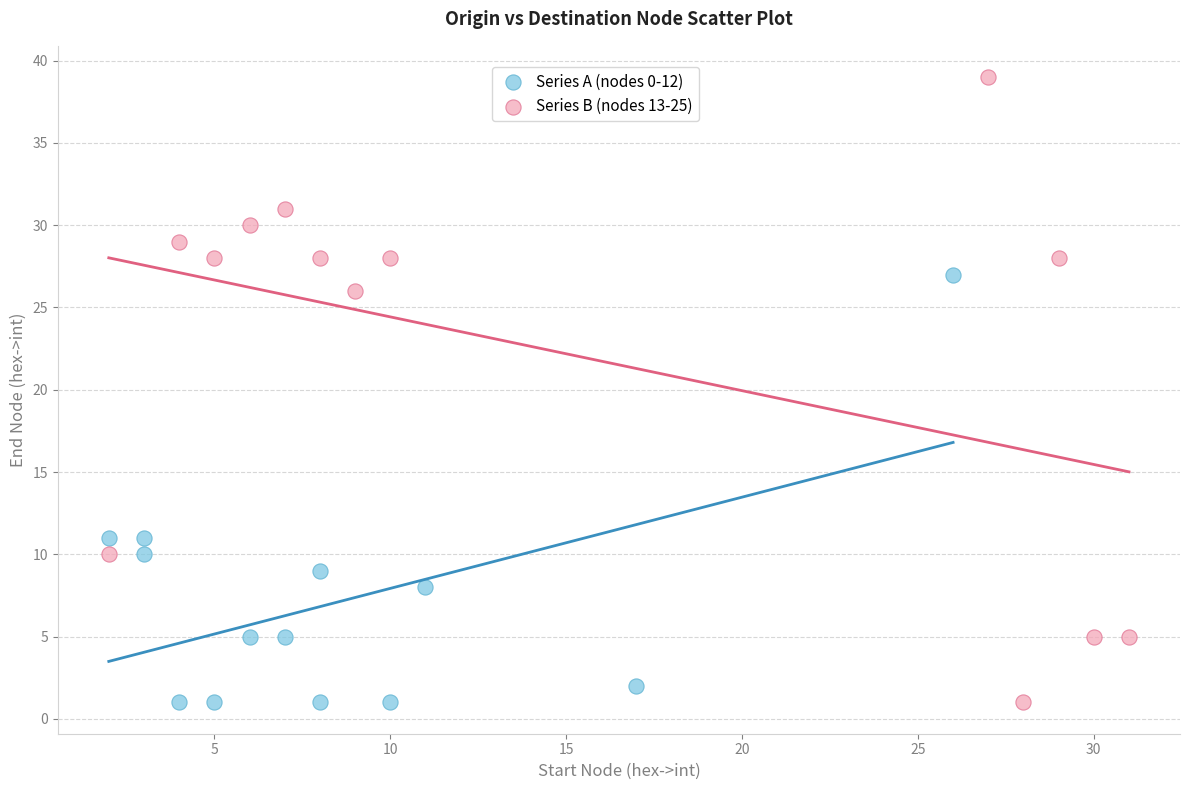

Which series has the largest Y range (max minus min)?

Series B (nodes 13-25)